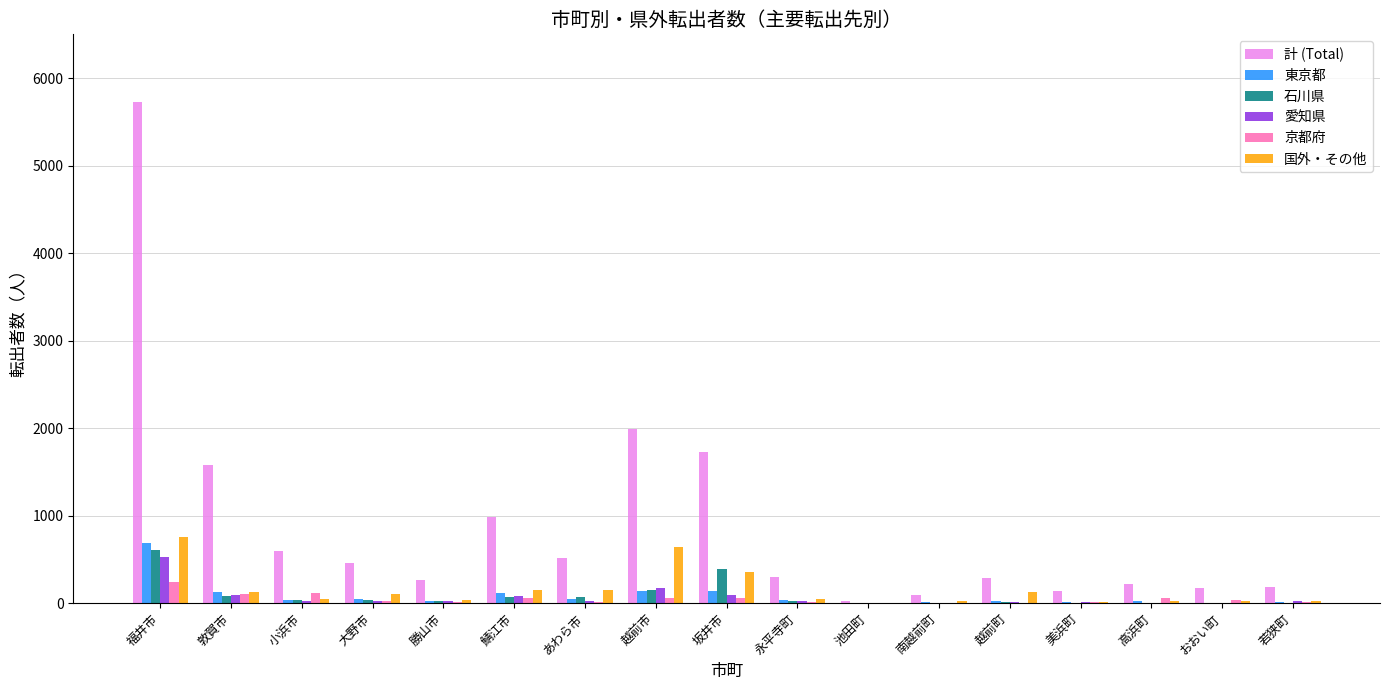

What is the sum of all 京都府 values?

853